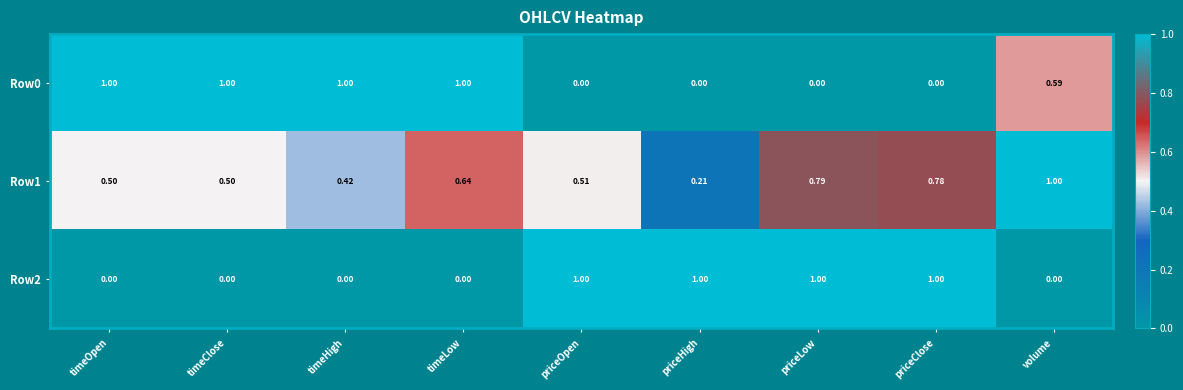

At which category is the sum across all series the highest?

priceLow